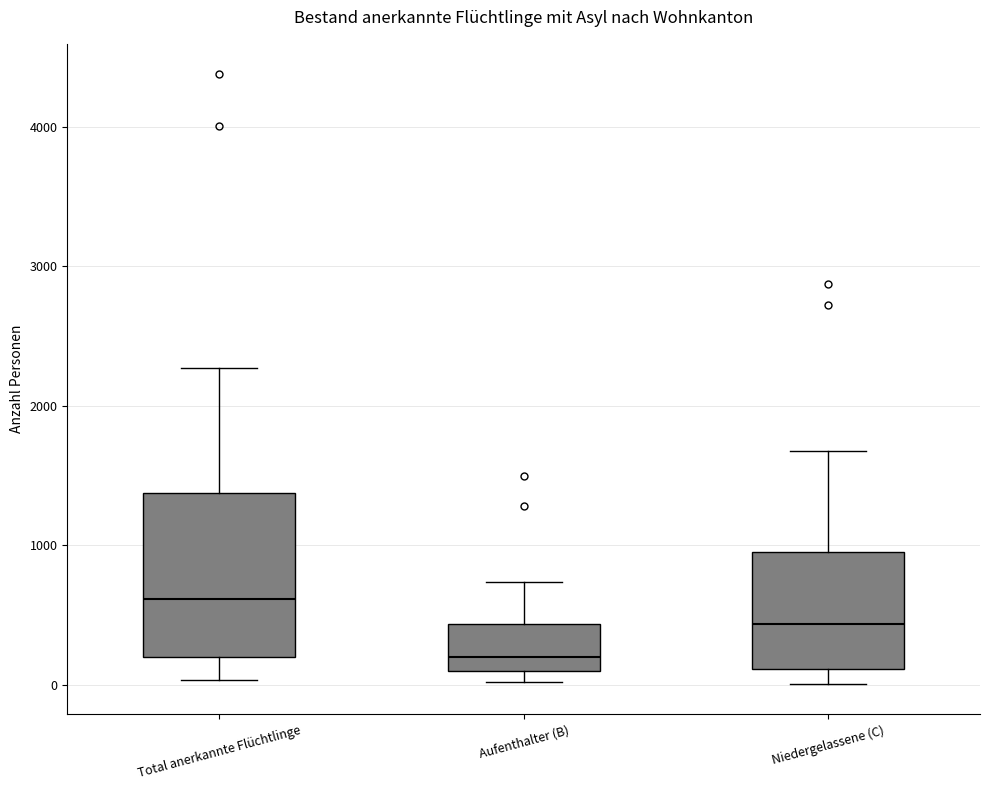

Which box is the tallest, from its lower edge to its upper edge?

Total anerkannte Flüchtlinge